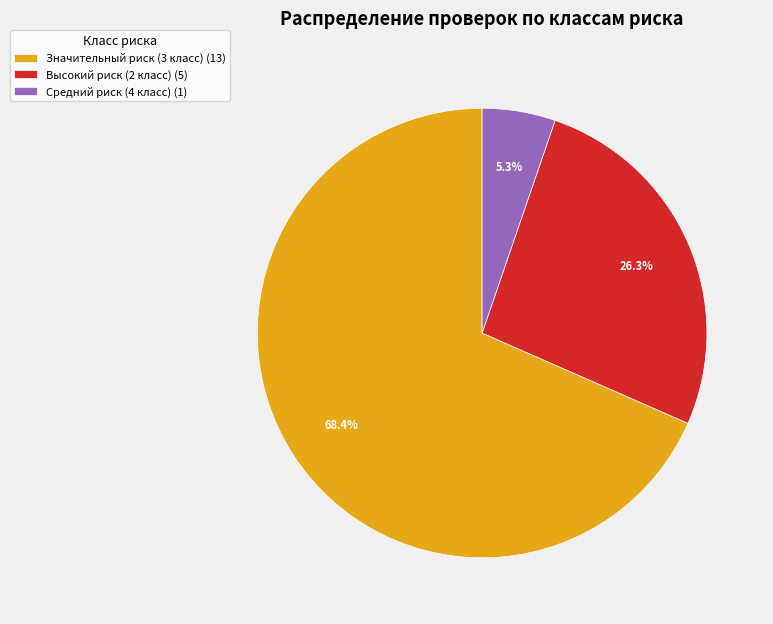

How many slices are in this pie chart?

3